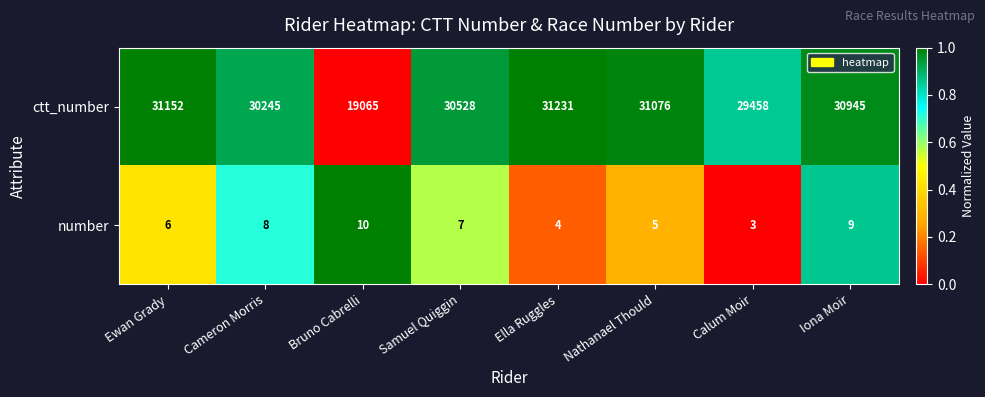

The number series shows 4 at Ella Ruggles. True or false?

True